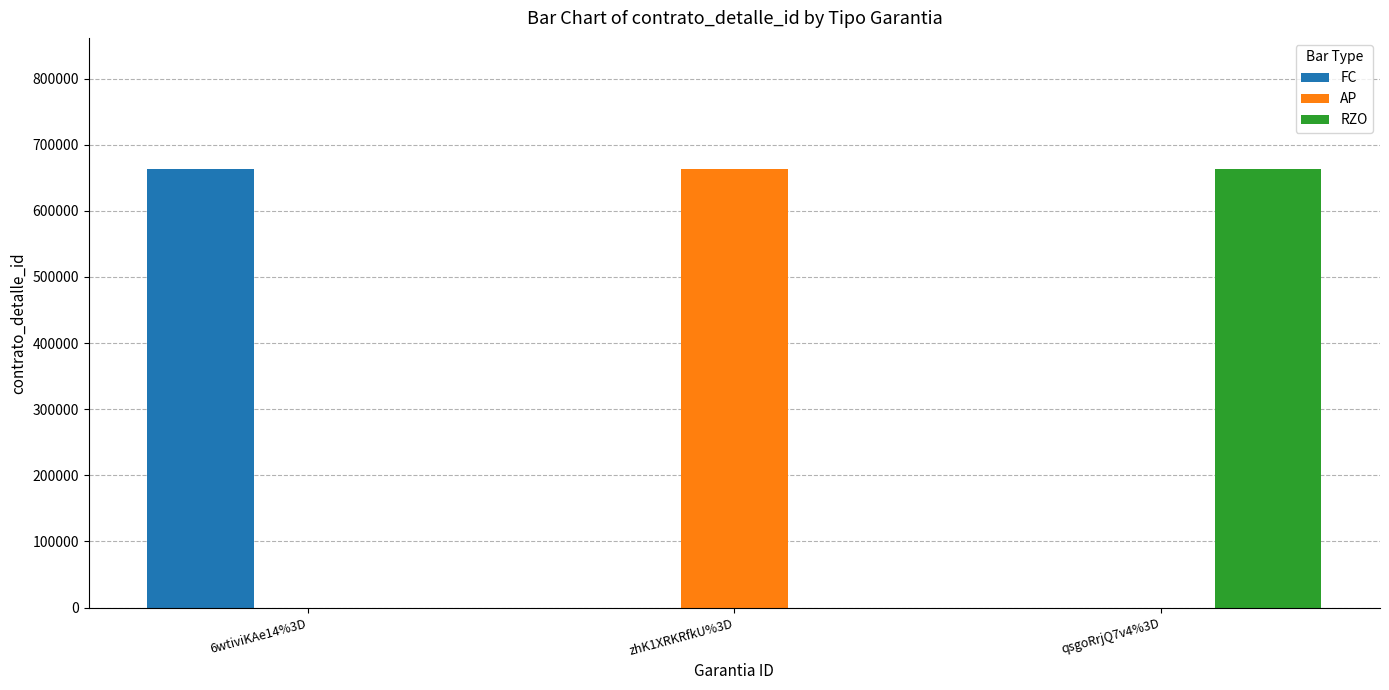

Is the value of RZO at qsgoRrjQ7v4%3D greater than the value of AP at 6wtiviKAe14%3D?

Yes